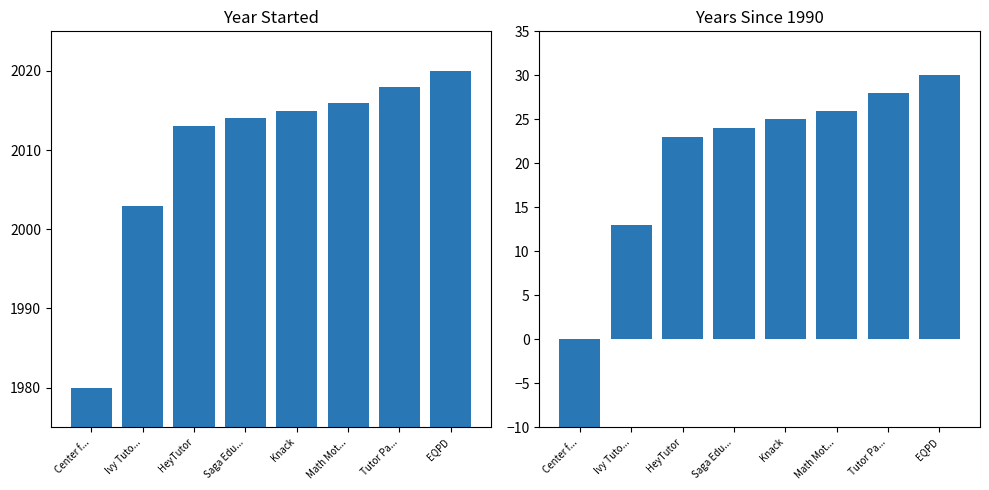

What position from the right is Math Mot...?

3